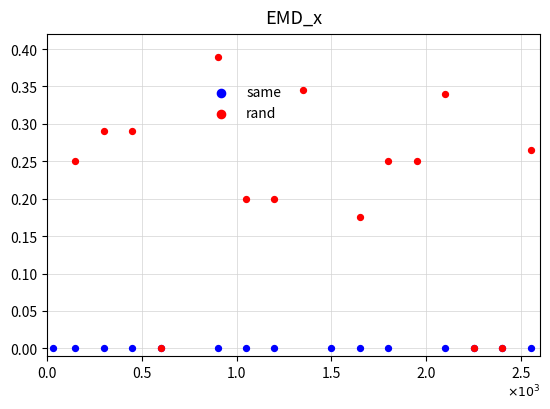

Which series reaches the maximum Y coordinate?

rand